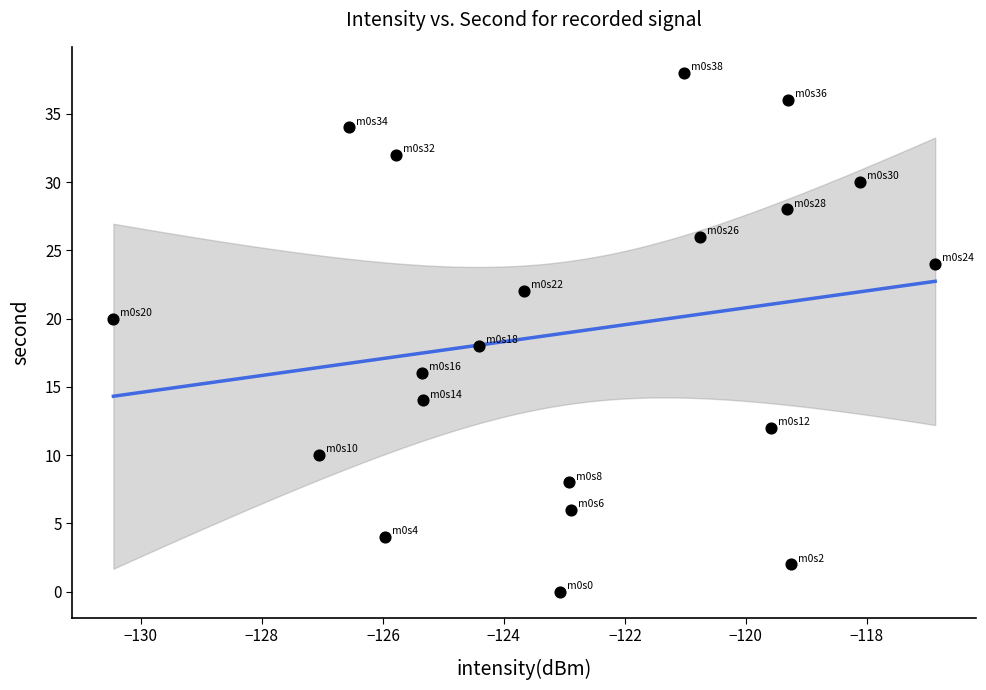

What is the range of Y values (max minus min)?

38